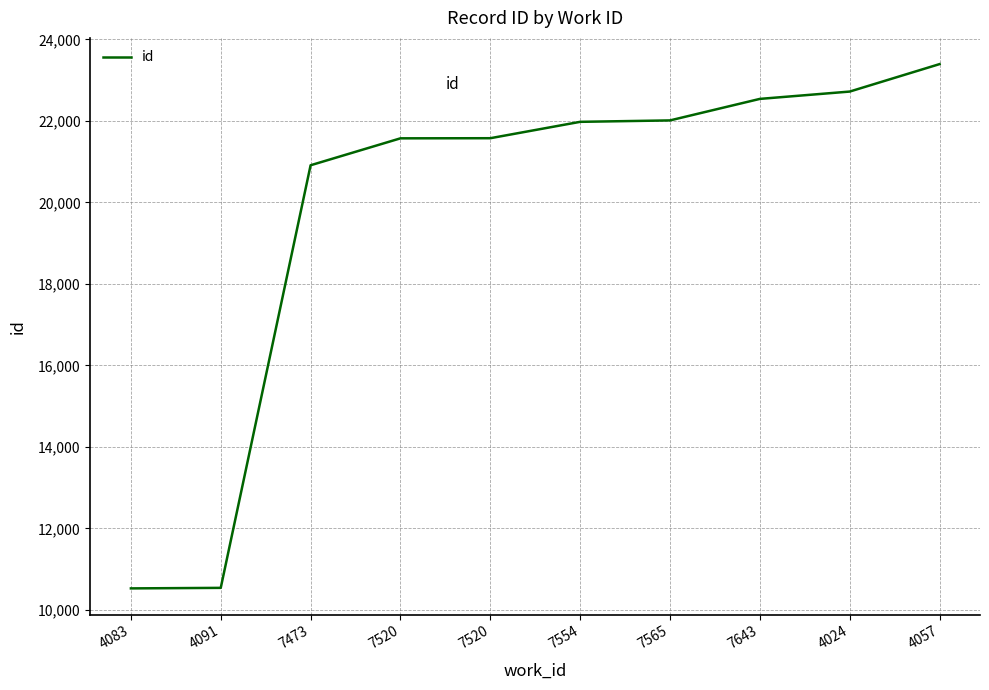

True or false: there are more than 0 points higher than both neighbors.

False